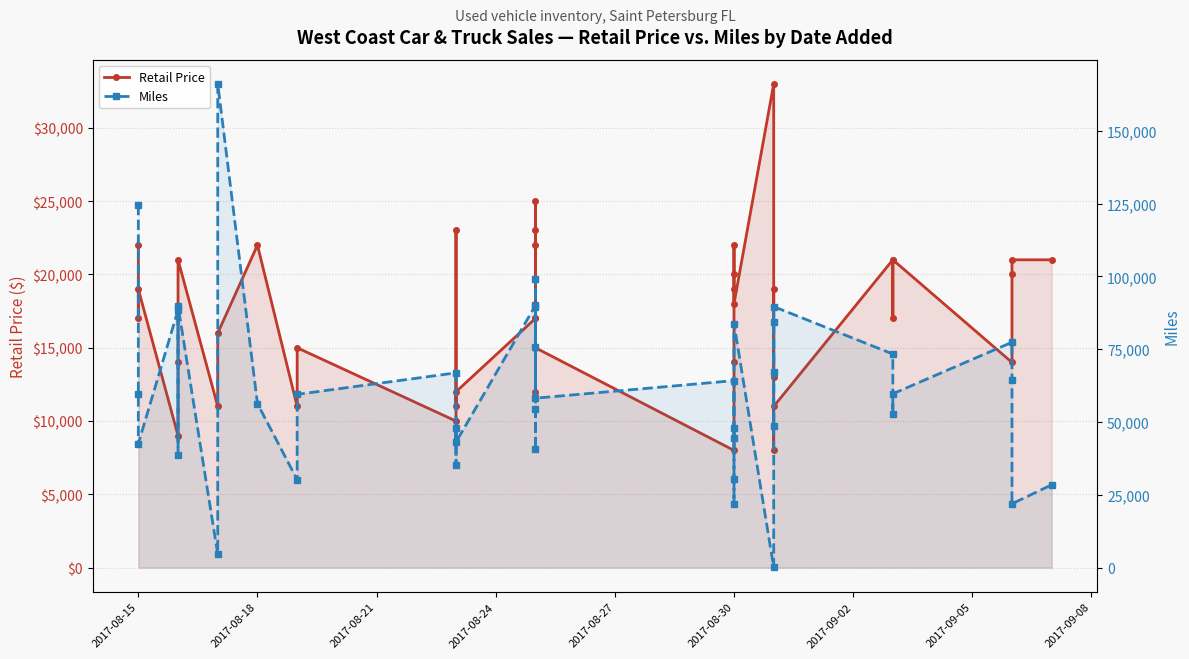

Is the value of Miles at 24 greater than the value of Retail Price at 16?

Yes